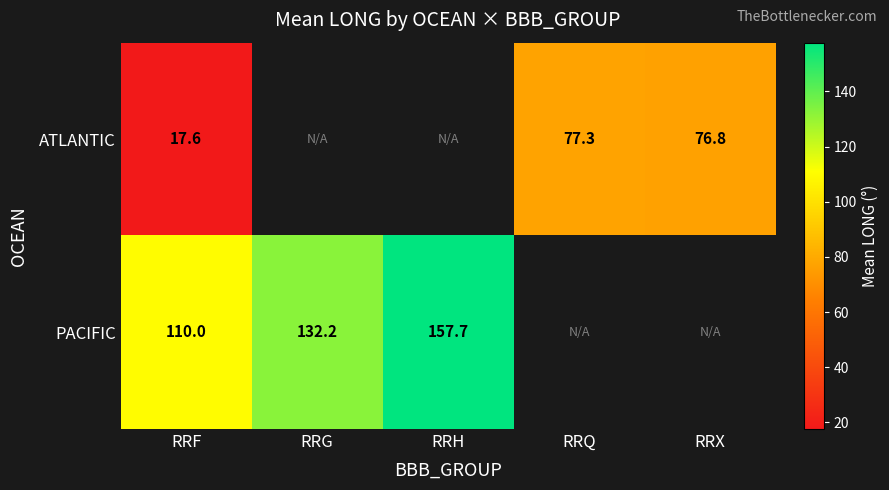

Count the number of categories in the chart.

5